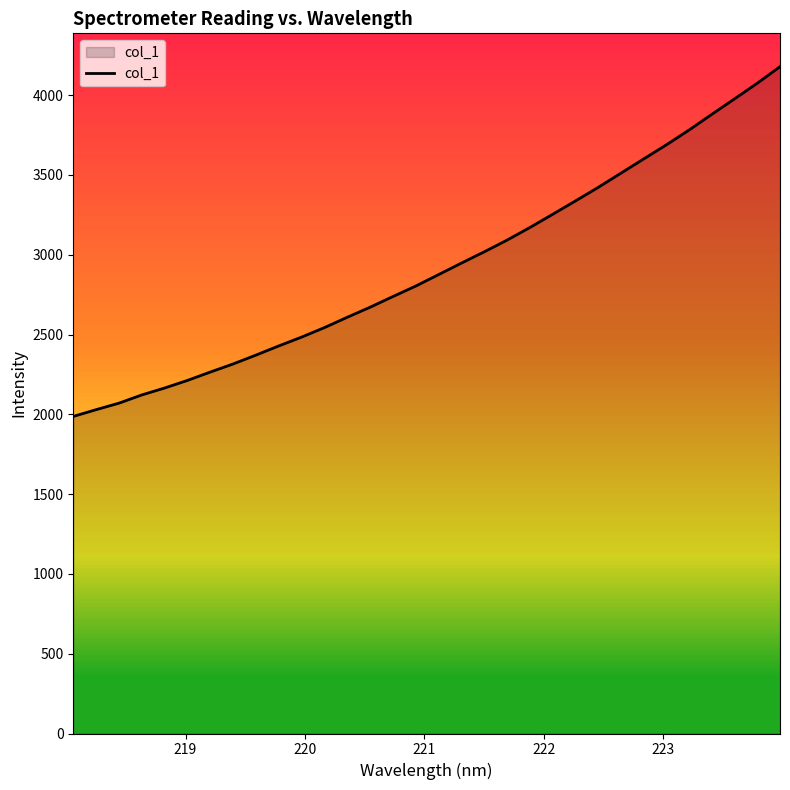

What is the minimum value shown in the chart?

1987.0